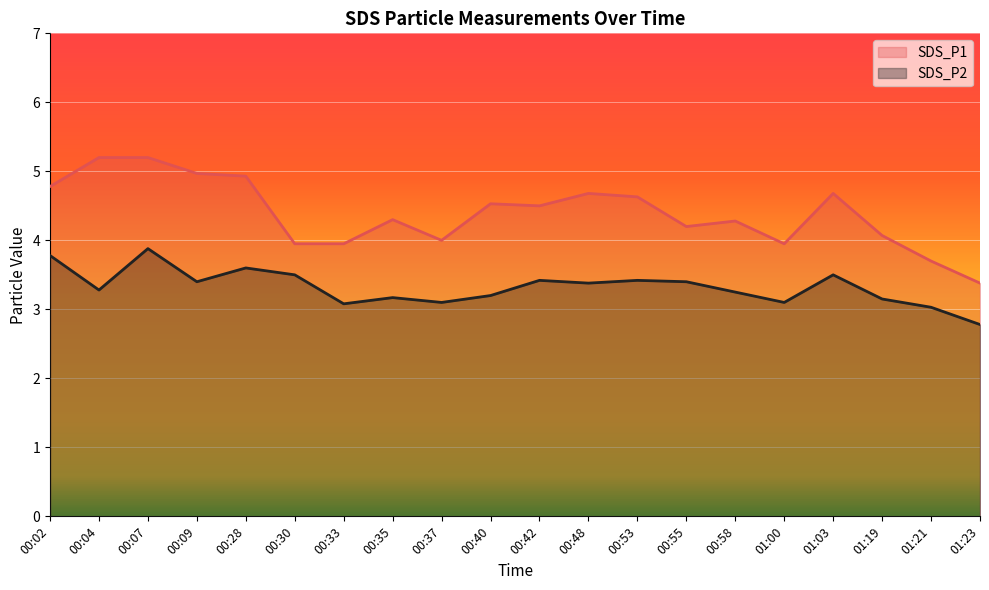

How many interior local peaks does the SDS_P1 series have?

5